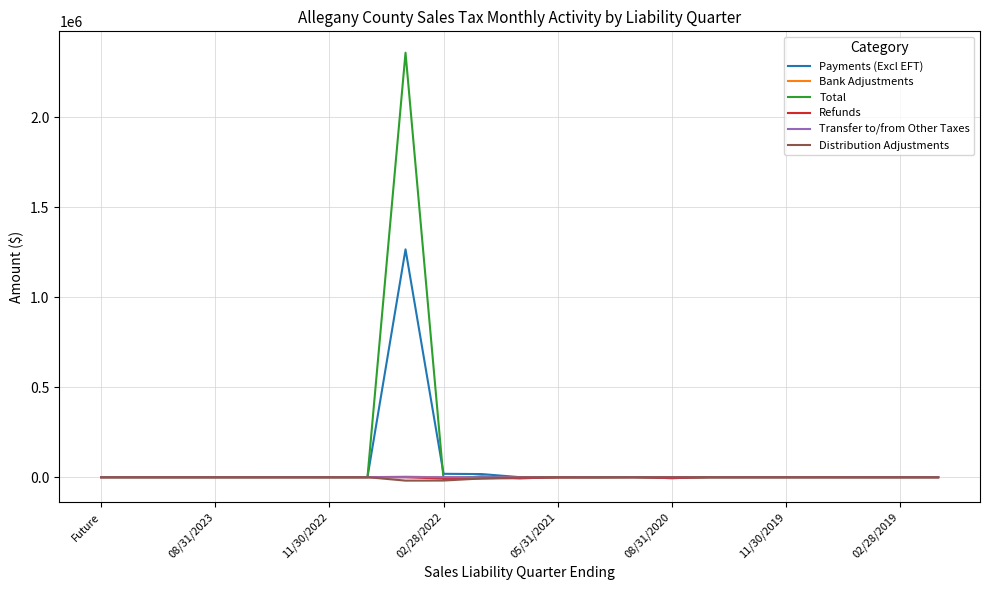

What is the maximum value for Payments (Excl EFT)?

1265140.1